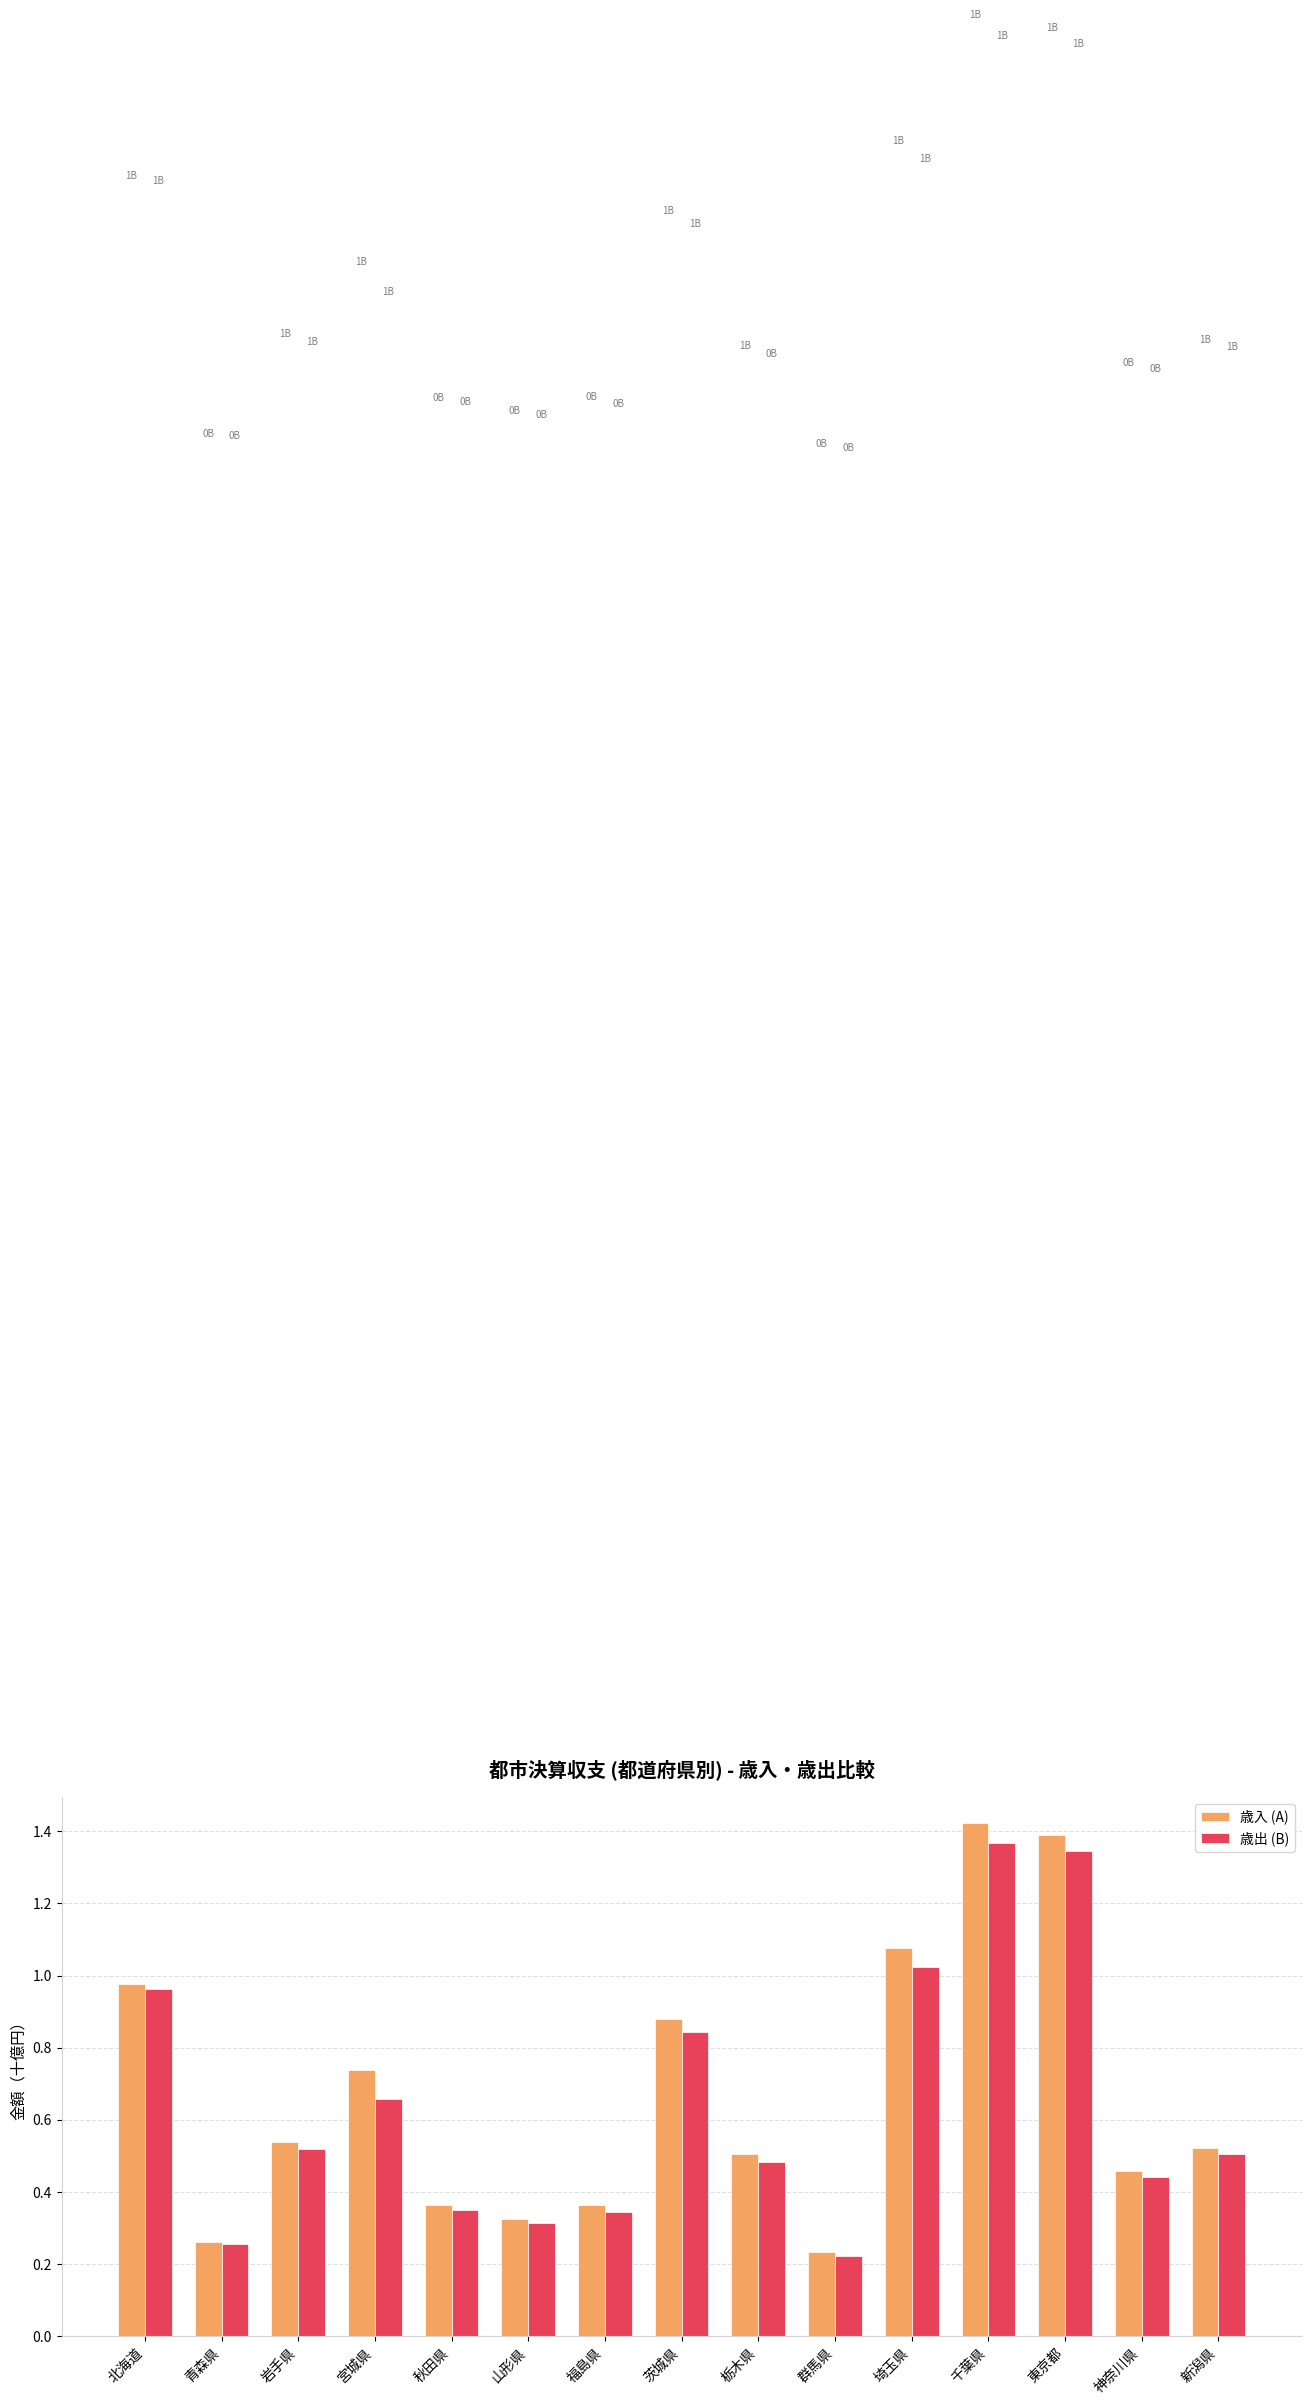

What is the average value of the 歳出 (B) series?

0.6